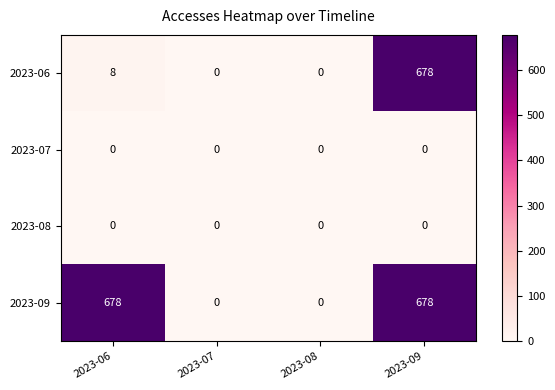

How many series are shown in this chart?

4